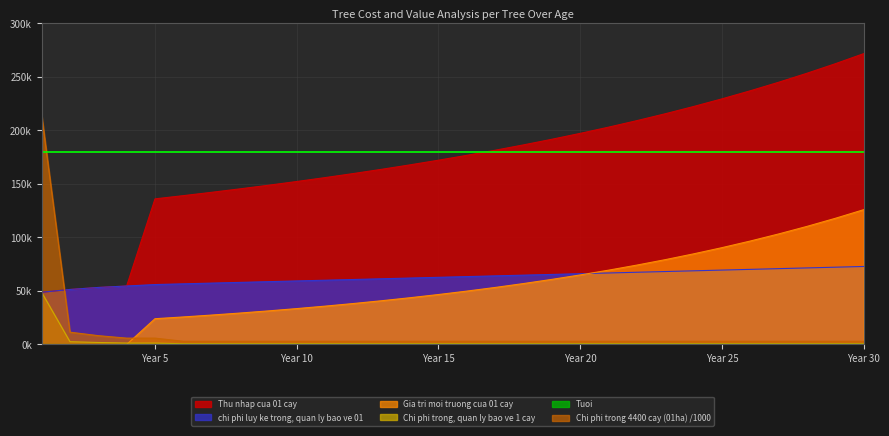

What is the total value across all series at Year 5?

223414.0